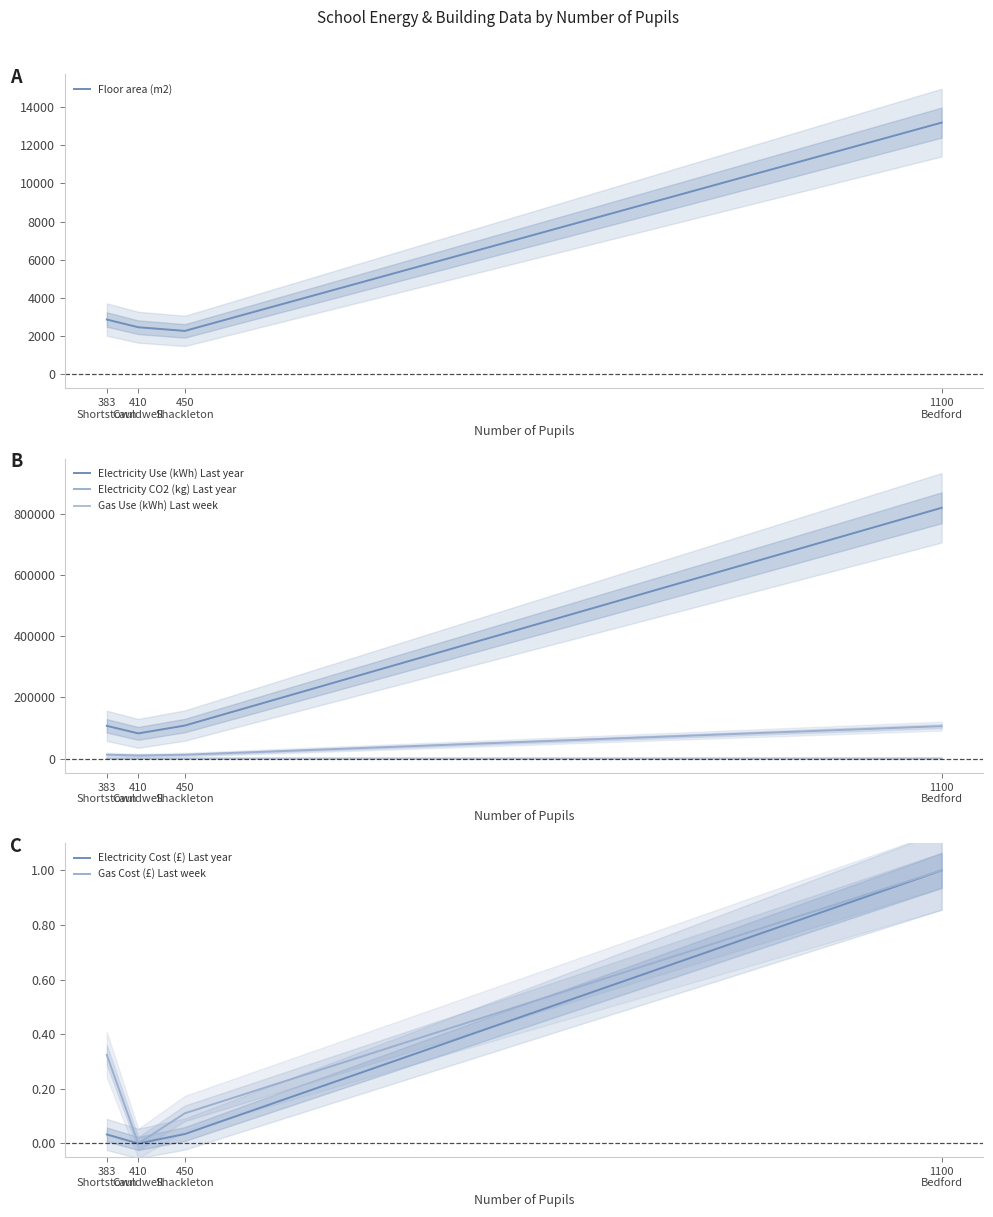

Where does the Electricity CO2 (kg) Last year series first go above 12600?

1100
Bedford